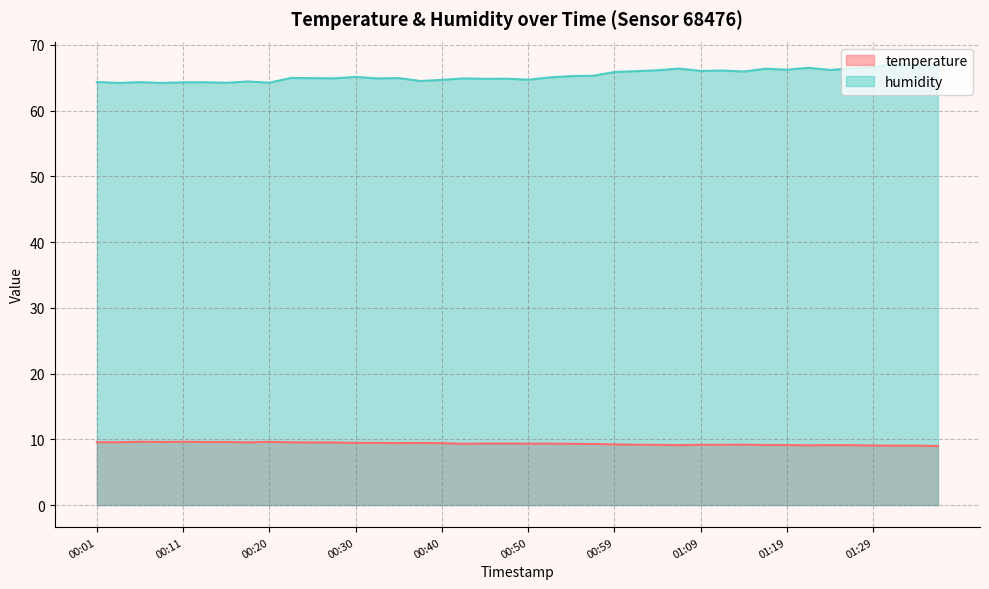

How many data points in humidity are less than 65?

20